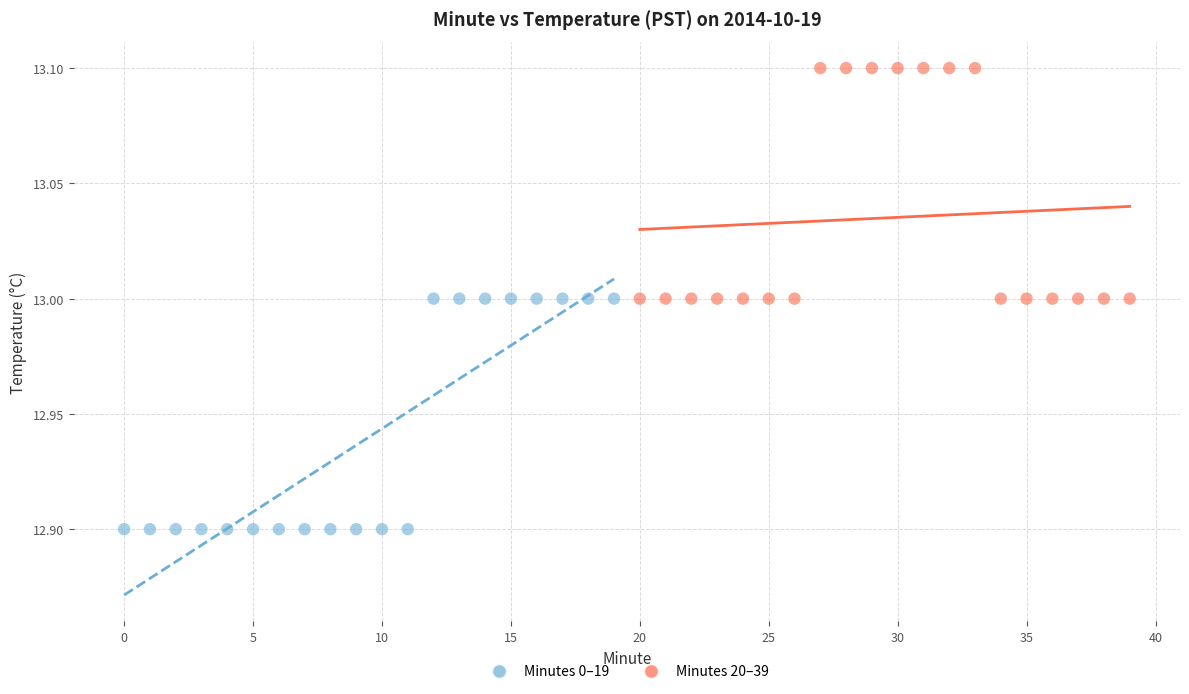

Which series contains the highest Y value?

Minutes 20–39